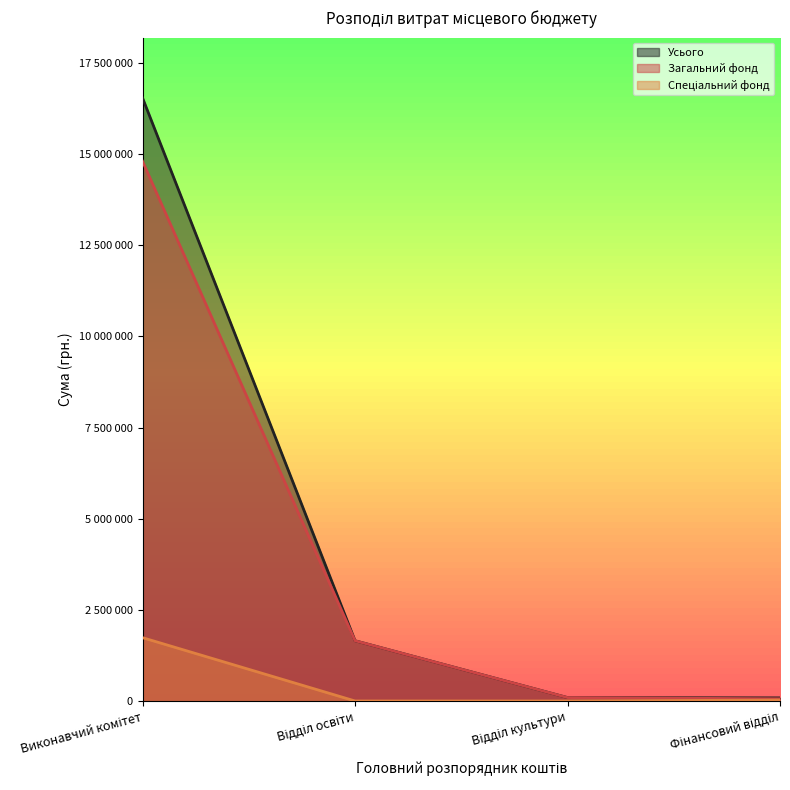

How many data points in Усього are less than 1652326?

2